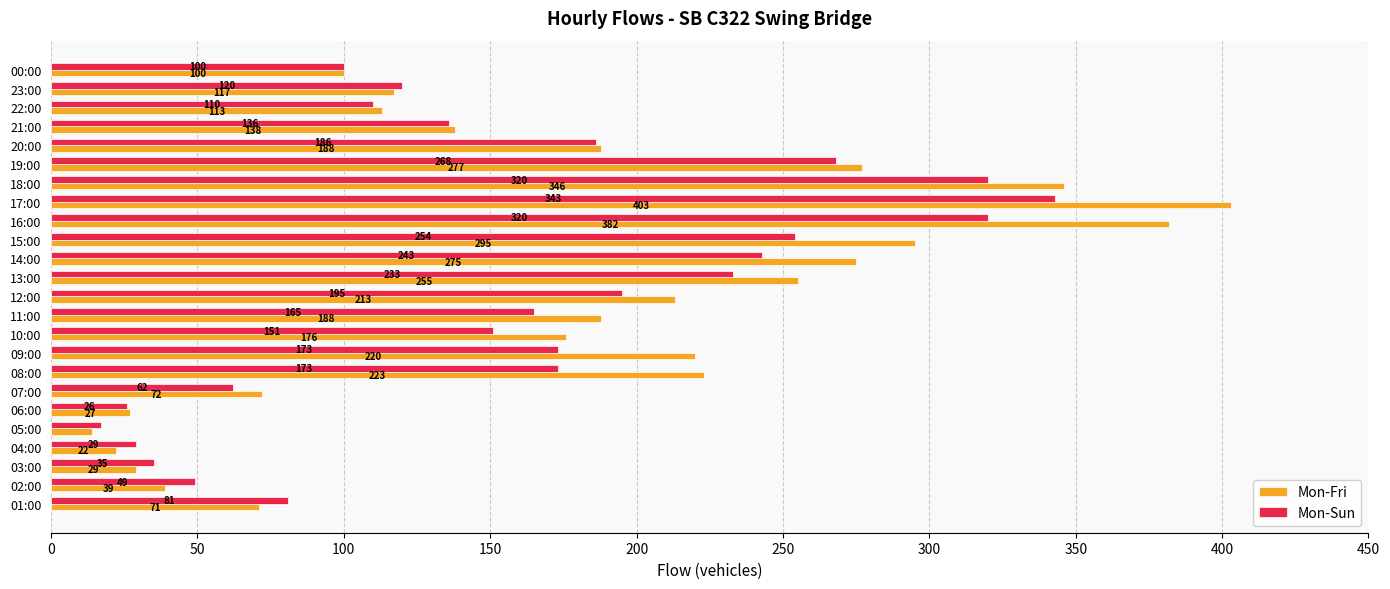

At which label is Mon-Fri closest to 208?

12:00